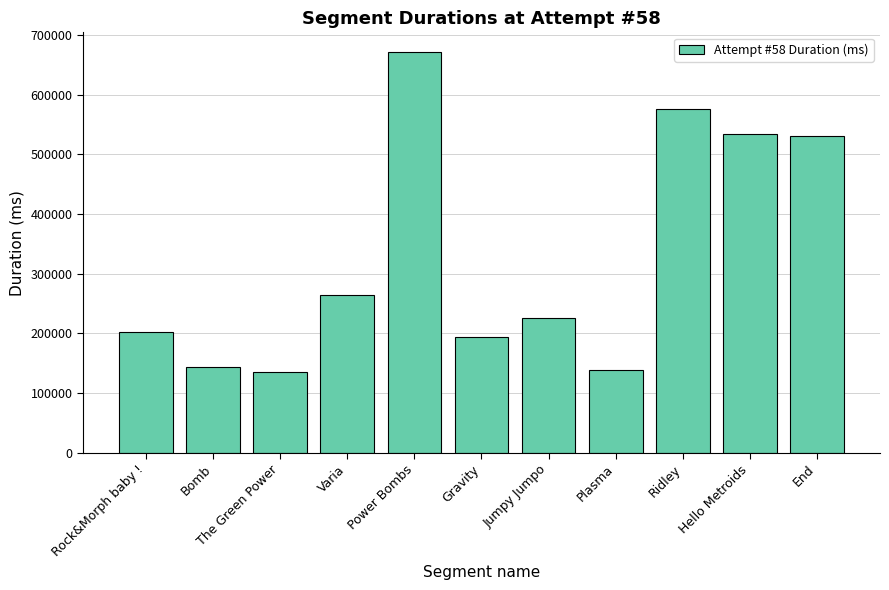

How many data points does each series have?

11